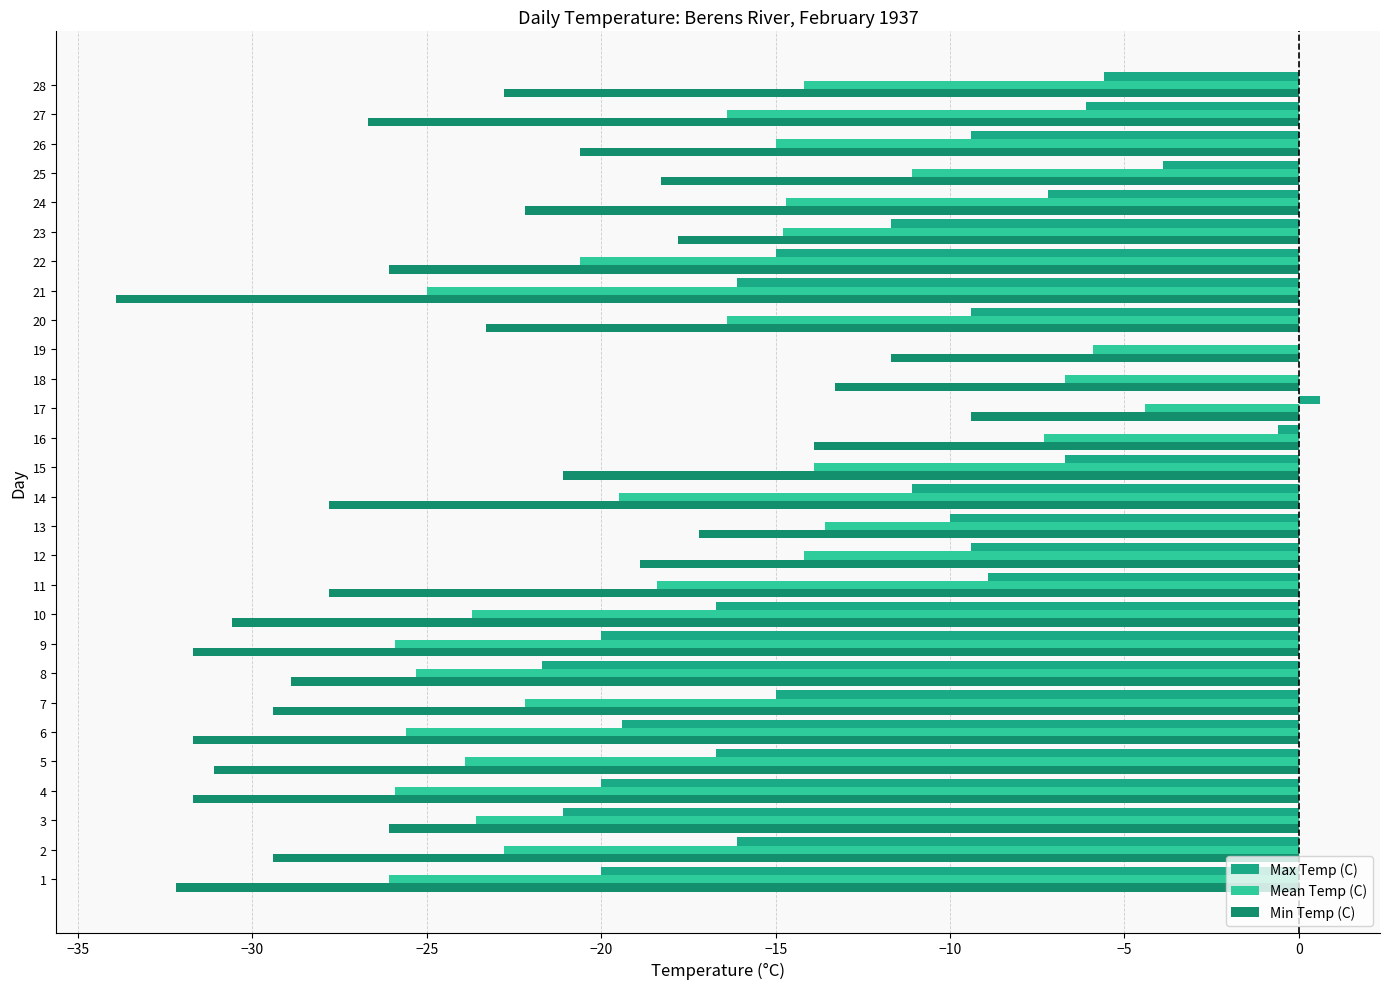

Count the number of data series in this chart.

3